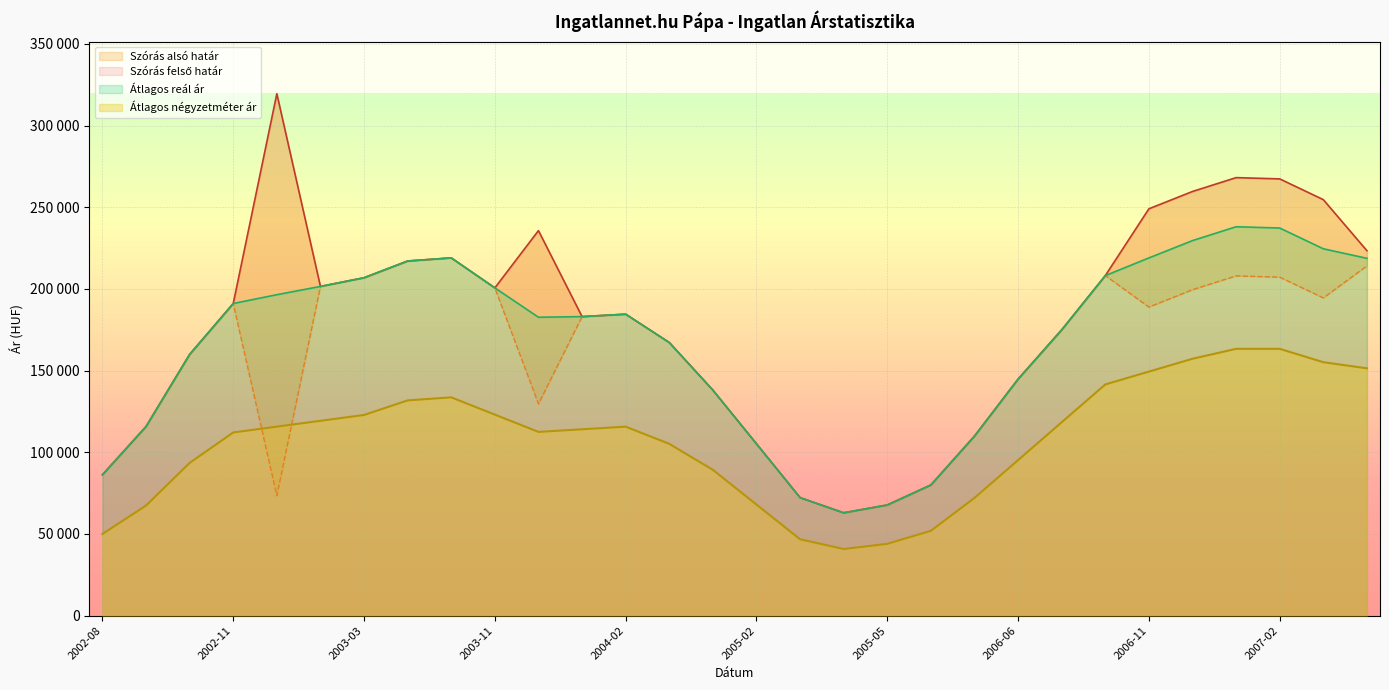

How many lines are shown in the chart?

4